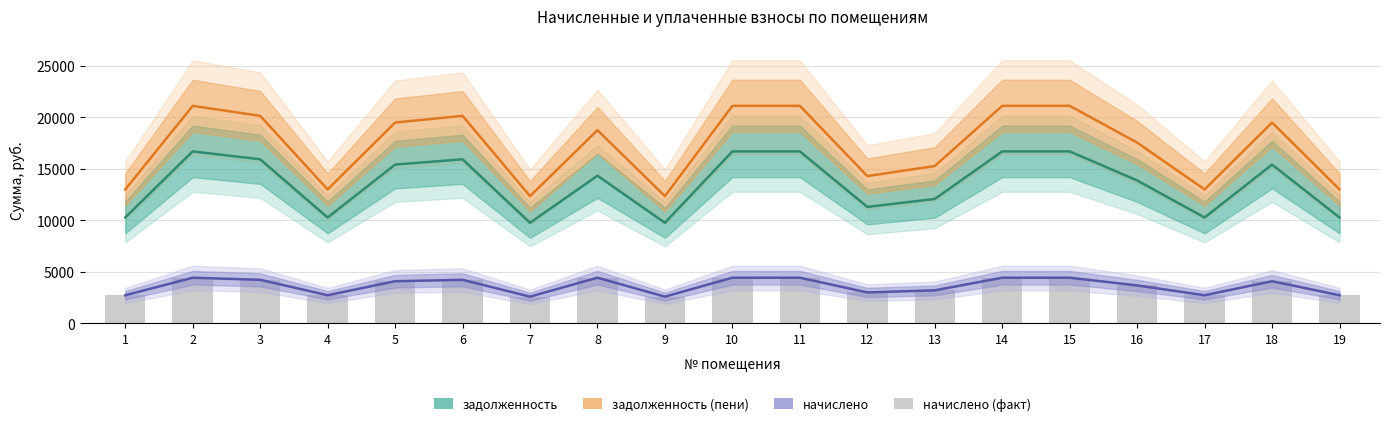

The начислeno (тренд) series shows 2993.8 at 12. True or false?

True